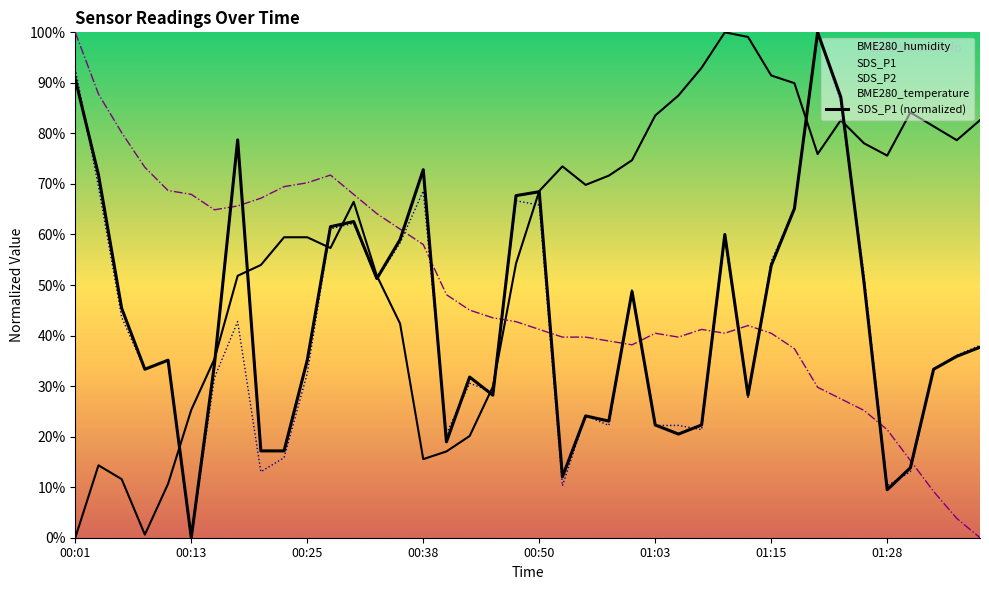

Between which two adjacent categories do SDS_P1 and SDS_P2 first intersect?

00:01 and 00:03